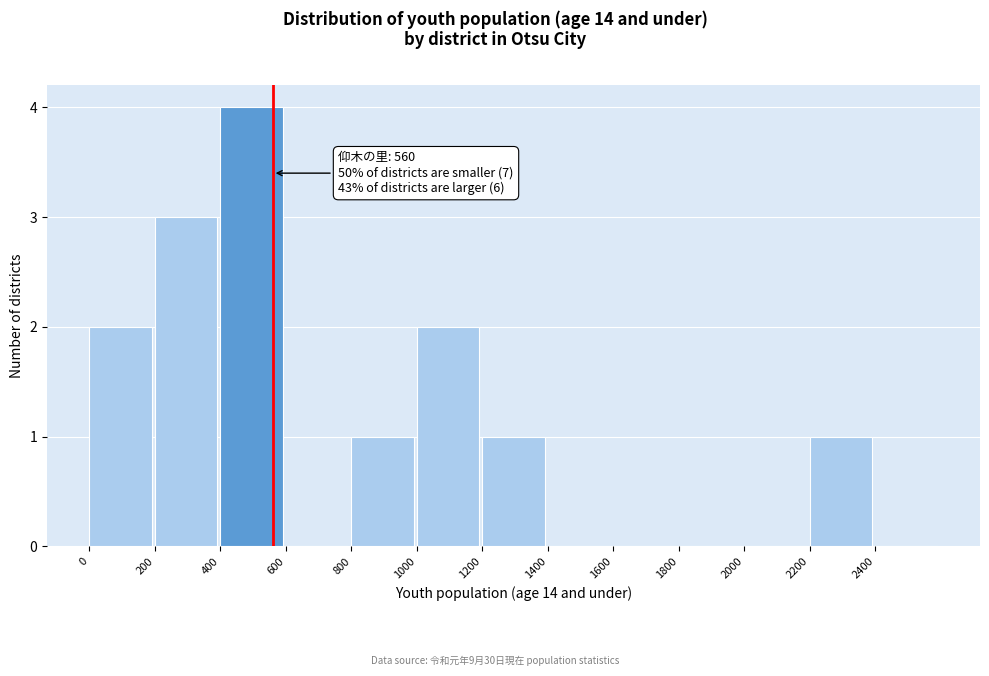

Over which range of the x-axis is the bar tallest?

400 to 600